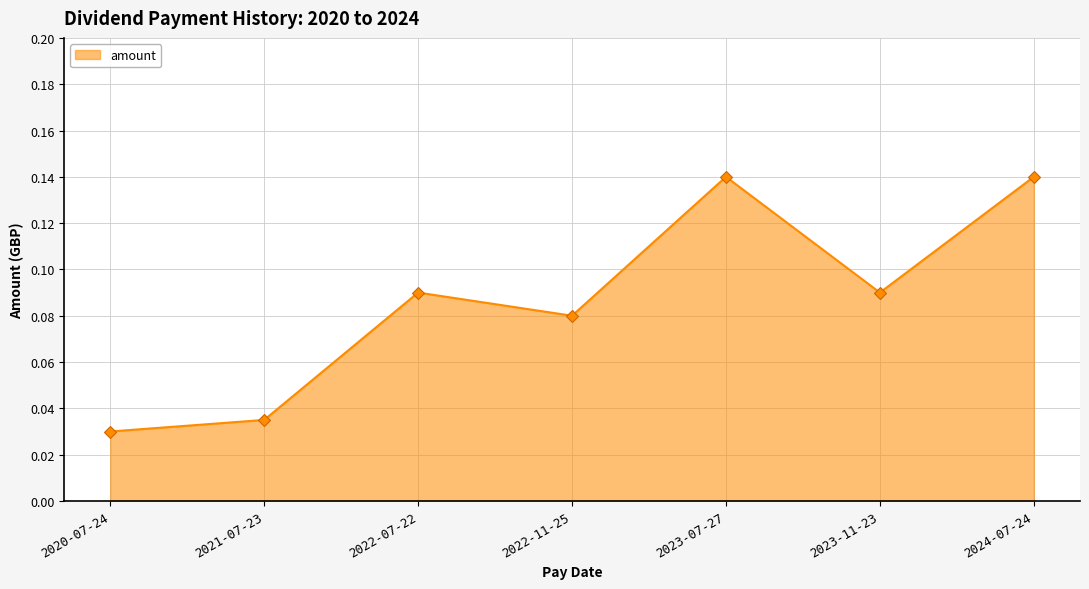

At which category does the data reach its first local valley?

2022-11-25